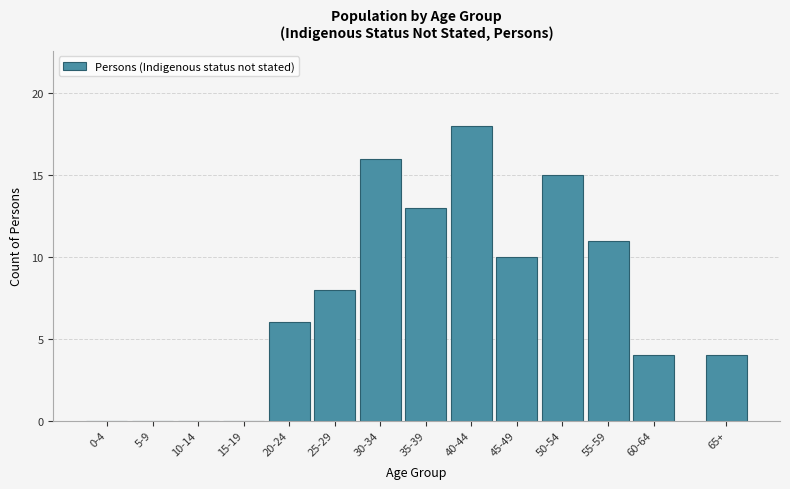

Reading right to left, transcribe all the data shown in this chart.

65+=4	60-64=4	55-59=11	50-54=15	45-49=10	40-44=18	35-39=13	30-34=16	25-29=8	20-24=6	15-19=0	10-14=0	5-9=0	0-4=0